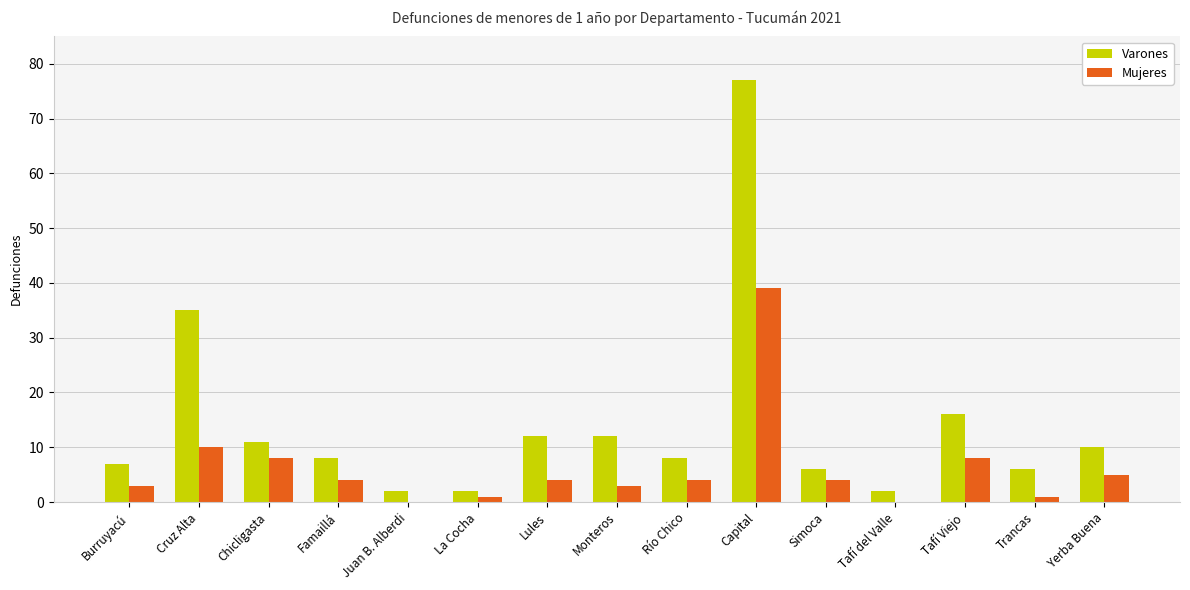

Which series has the largest range (max minus min)?

Varones